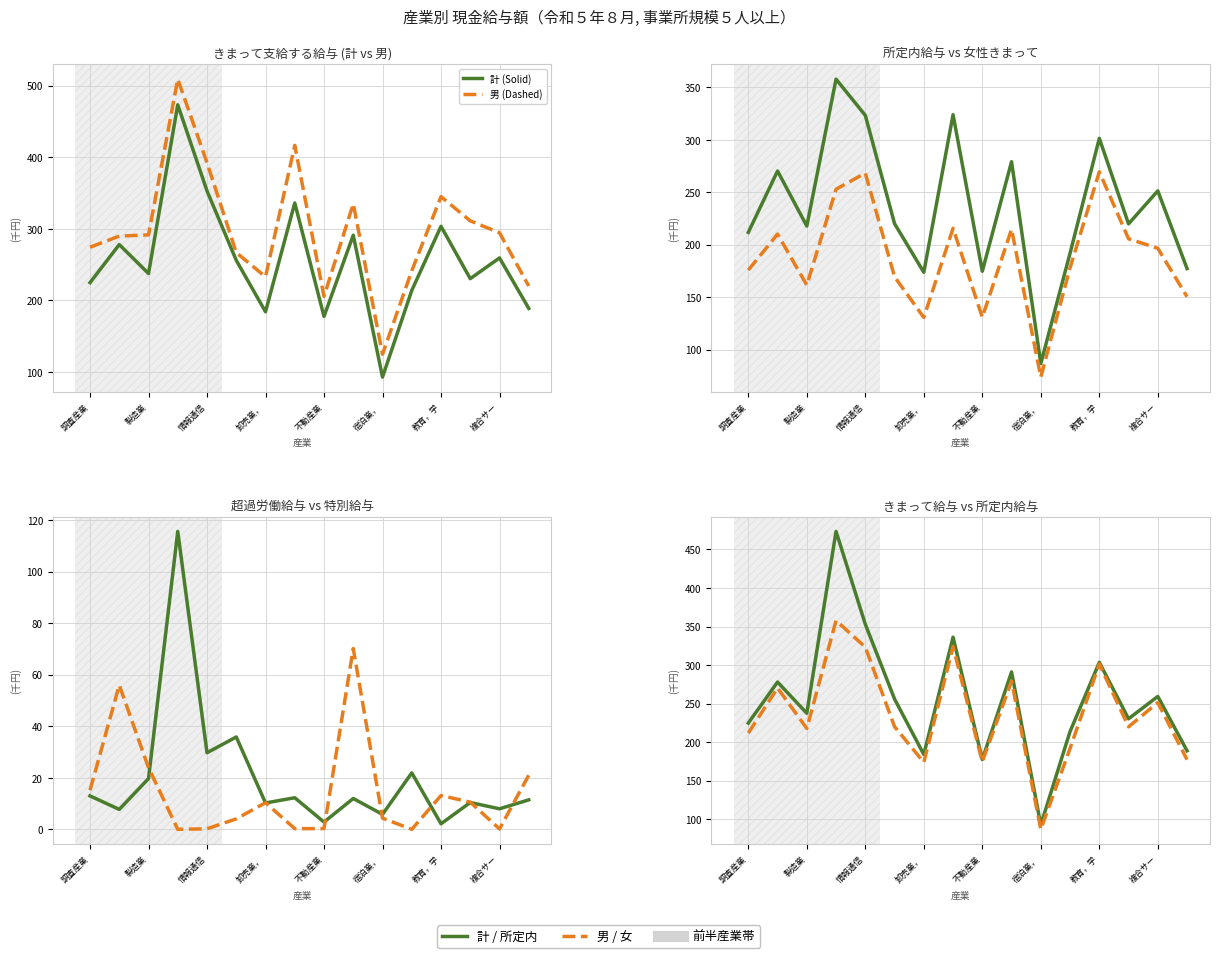

Between 調査産業 and 情報通信, which is larger?

情報通信